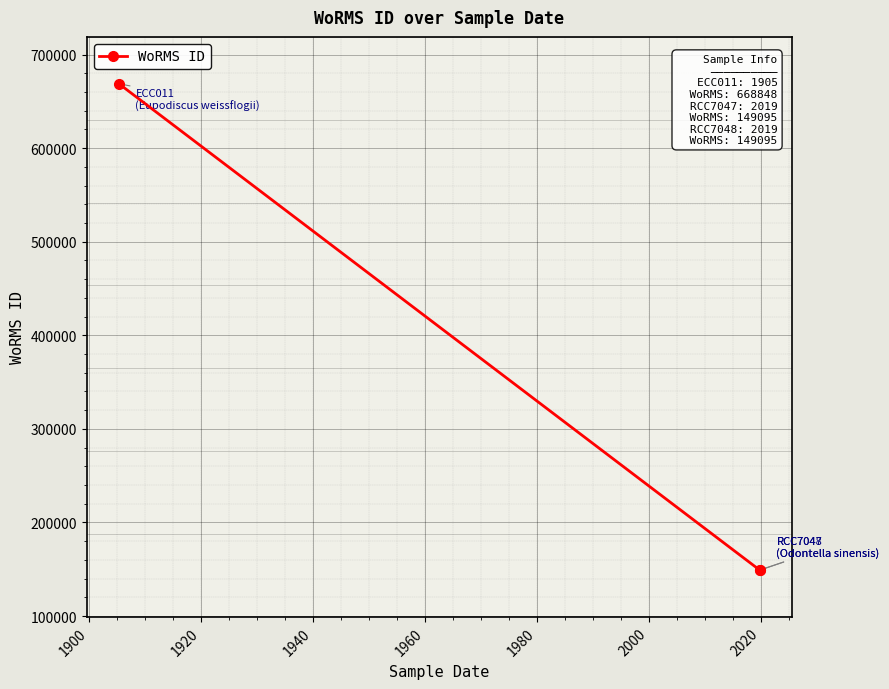

What is the difference between the maximum and minimum values?

519753